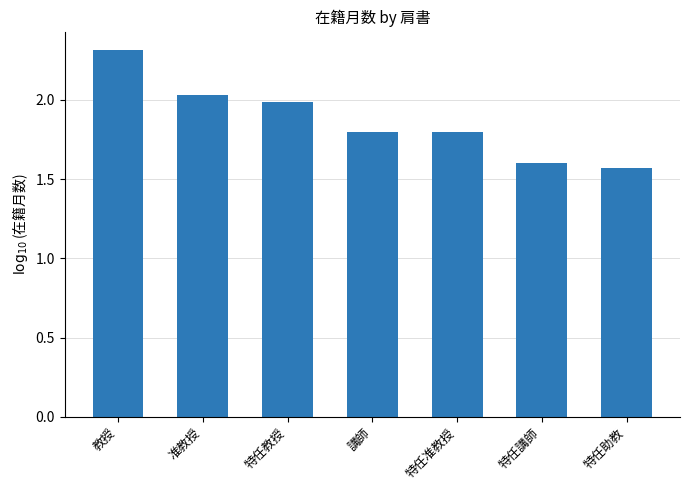

What is the average value?

1.9